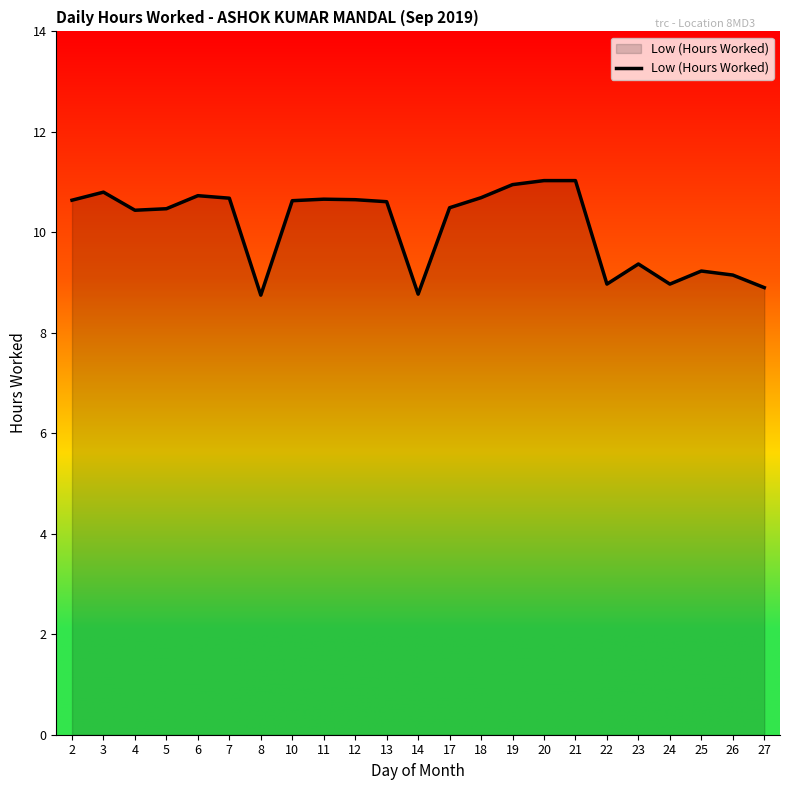

Which has a higher value, 17 or 25?

17